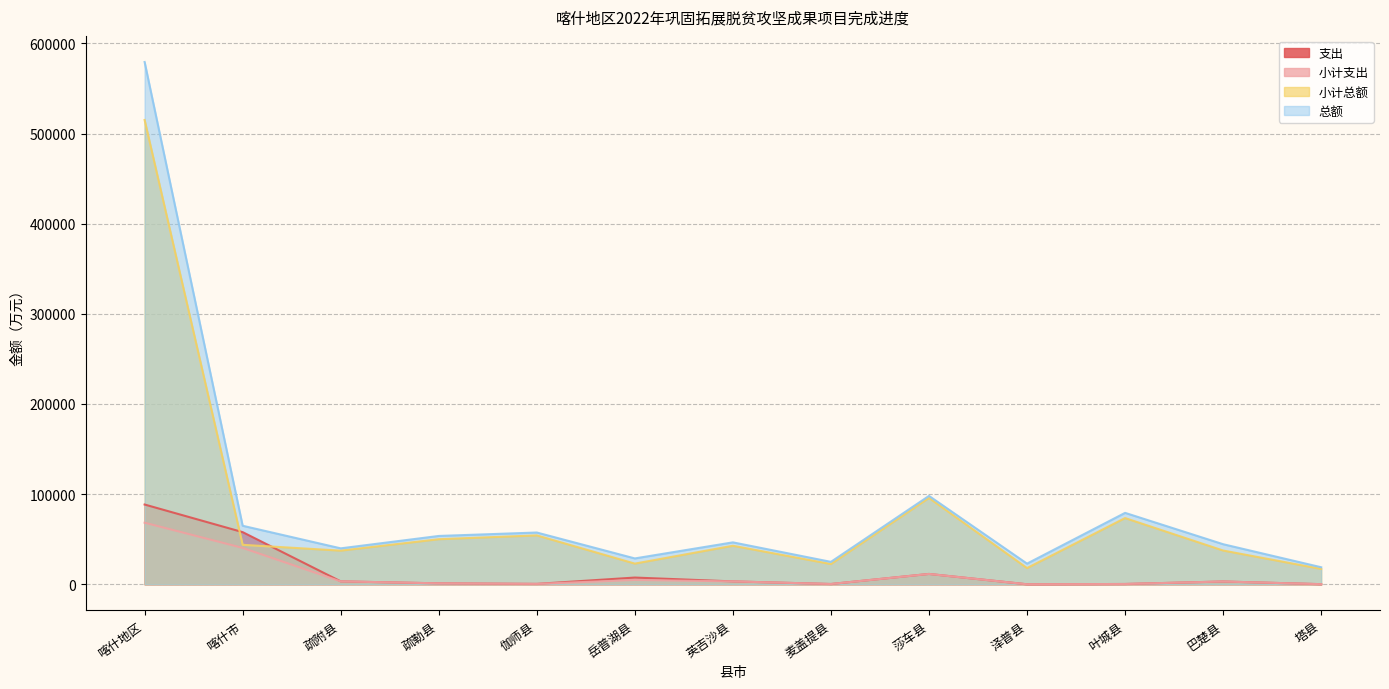

How many interior local peaks does the 支出 series have?

3